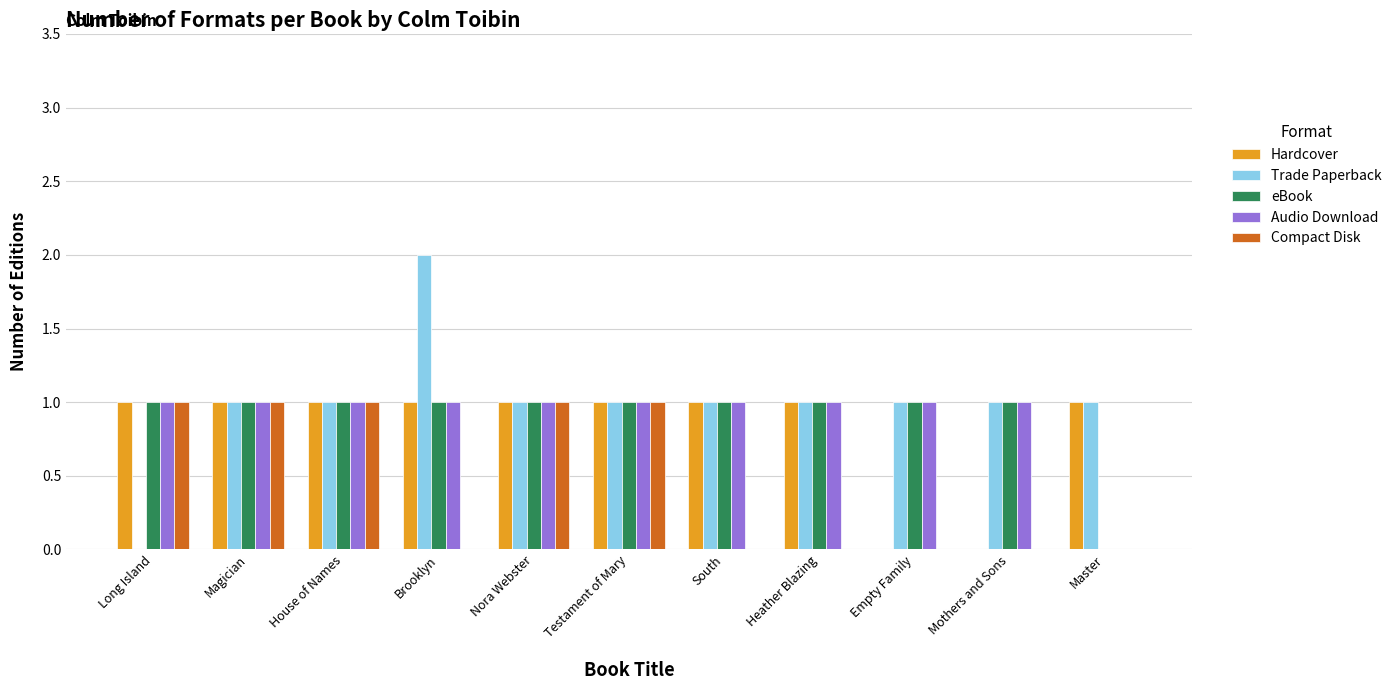

Is it true that Audio Download equals 2 at Mothers and Sons?

False